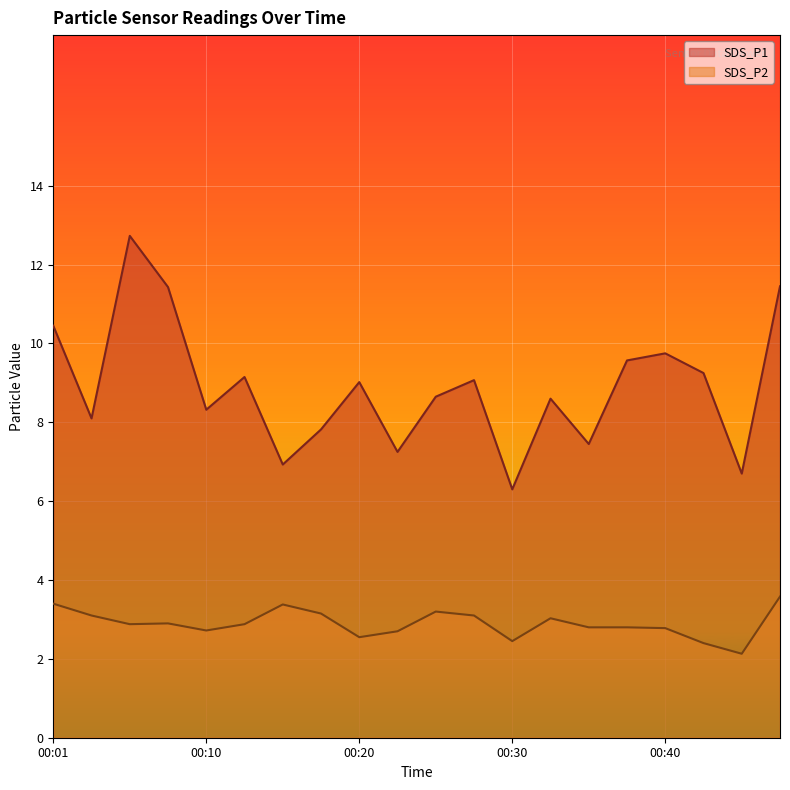

Reading left to right, what are all the values shown in this chart?

SDS_P1: 10.4	8.1	12.7	11.4	8.3	9.2	6.9	7.8	9.0	7.2	8.7	9.1	6.3	8.6	7.5	9.6	9.8	9.2	6.7	11.4
SDS_P2: 3.4	3.1	2.9	2.9	2.7	2.9	3.4	3.1	2.5	2.7	3.2	3.1	2.5	3.0	2.8	2.8	2.8	2.4	2.1	3.6